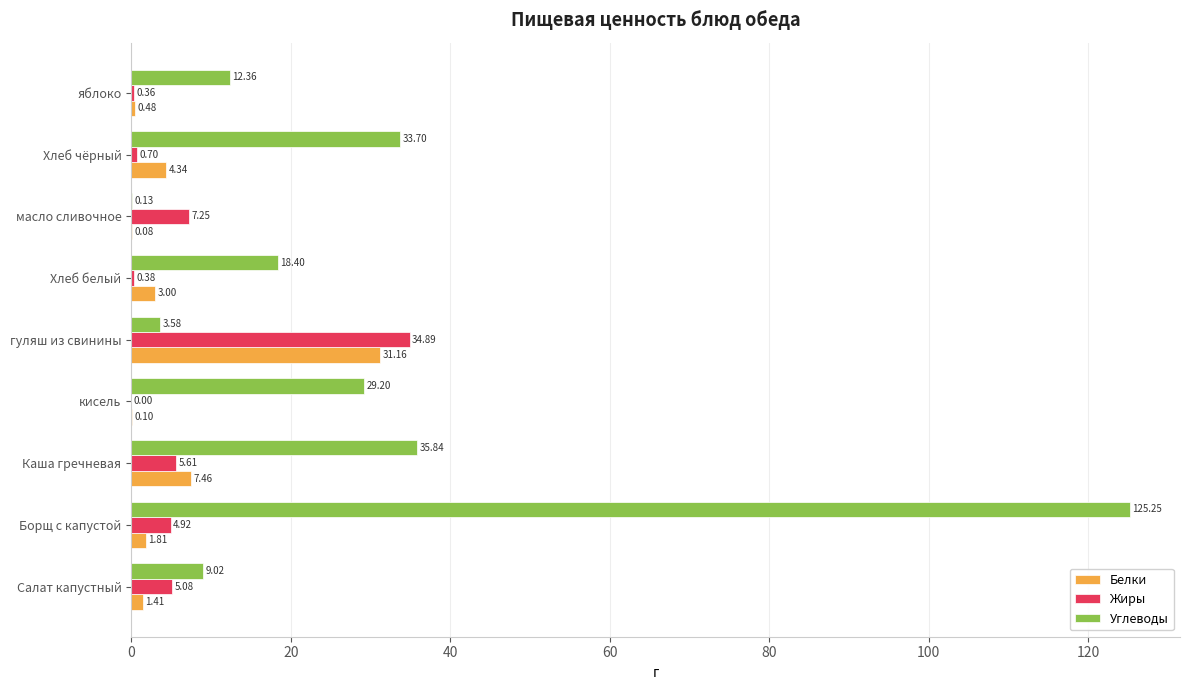

At which label does Белки reach its peak?

гуляш из свинины